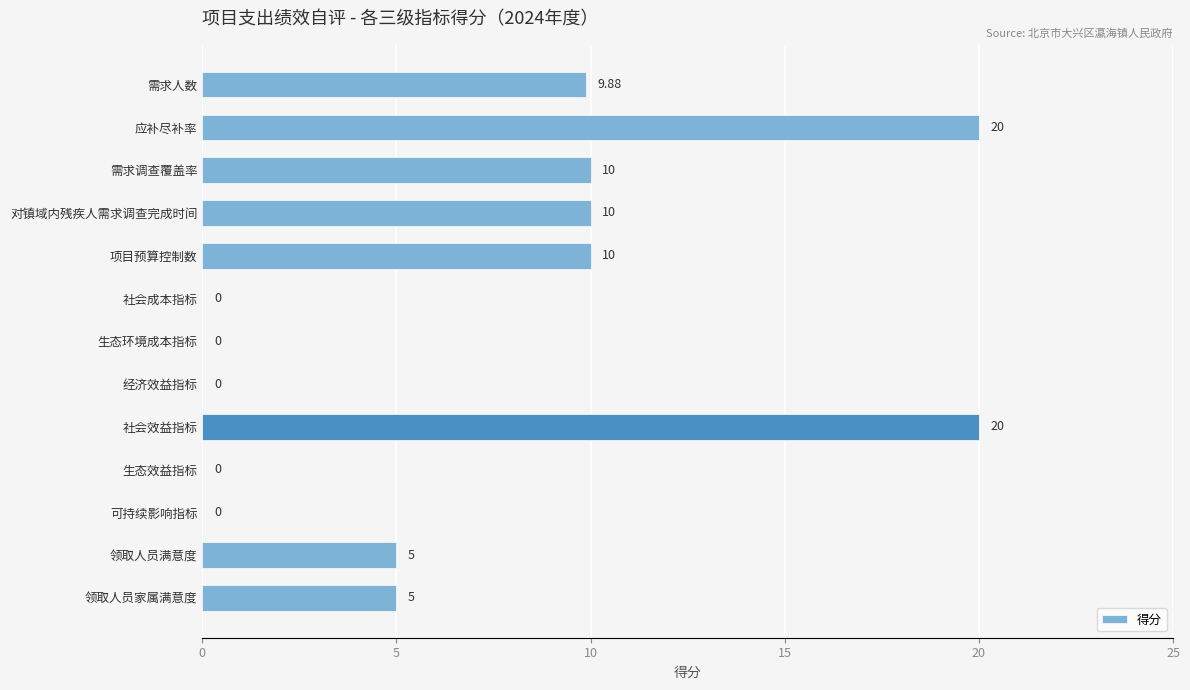

How many series are shown in this chart?

1